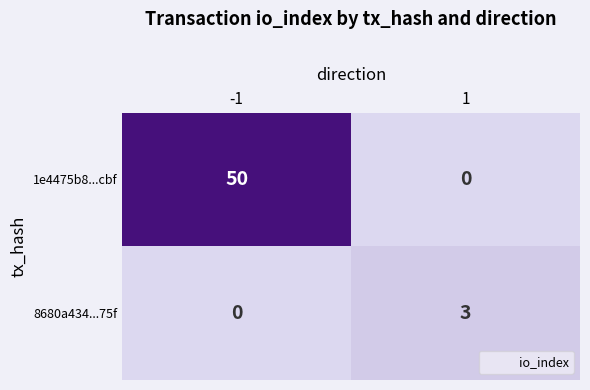

How many series are shown in this chart?

2